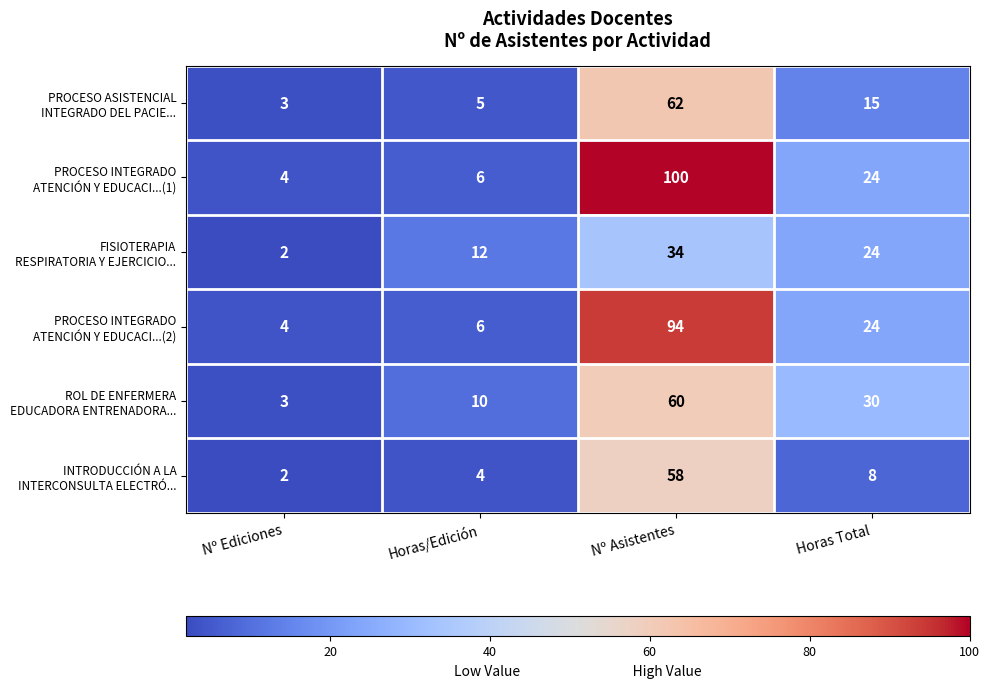

At which category is the sum across all series the highest?

Nº Asistentes